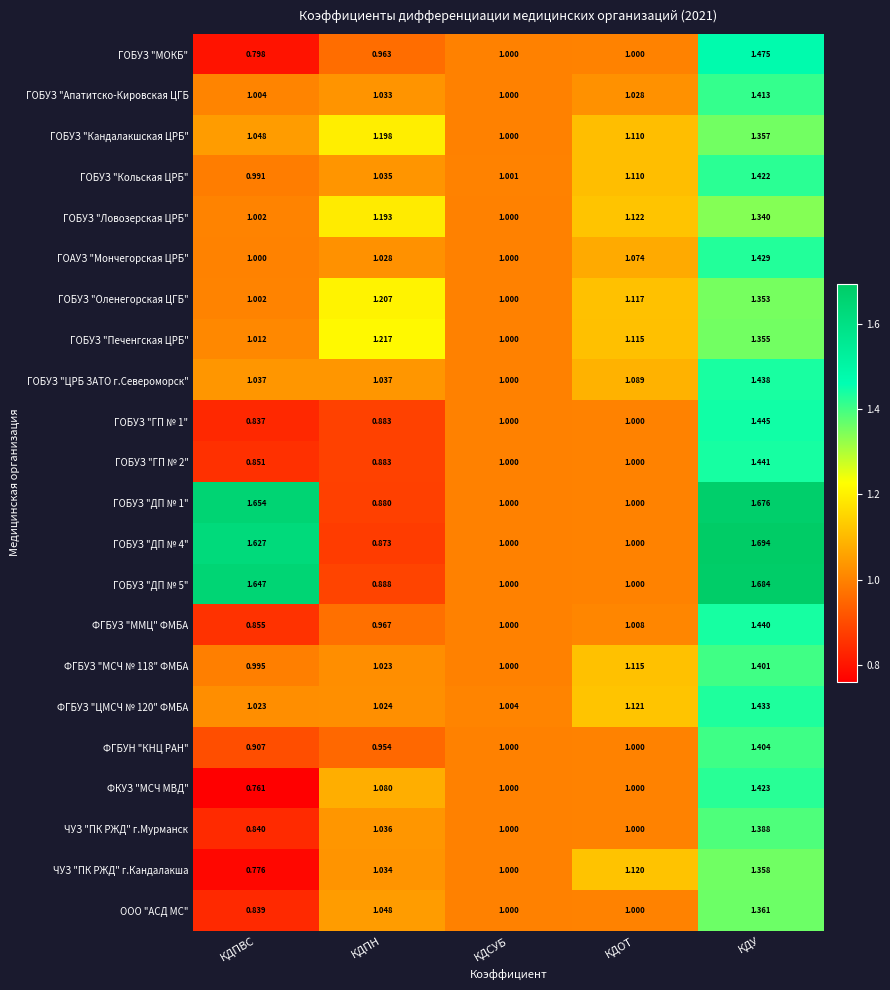

How many distinct data groups are displayed?

22